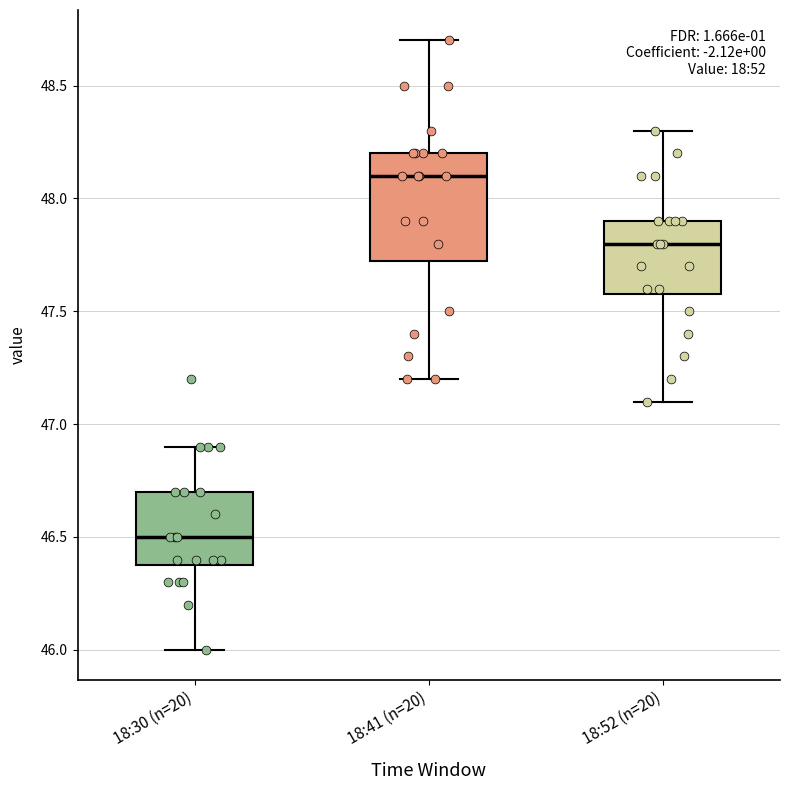

Which box's median line is the lowest?

18:30 (n=20)